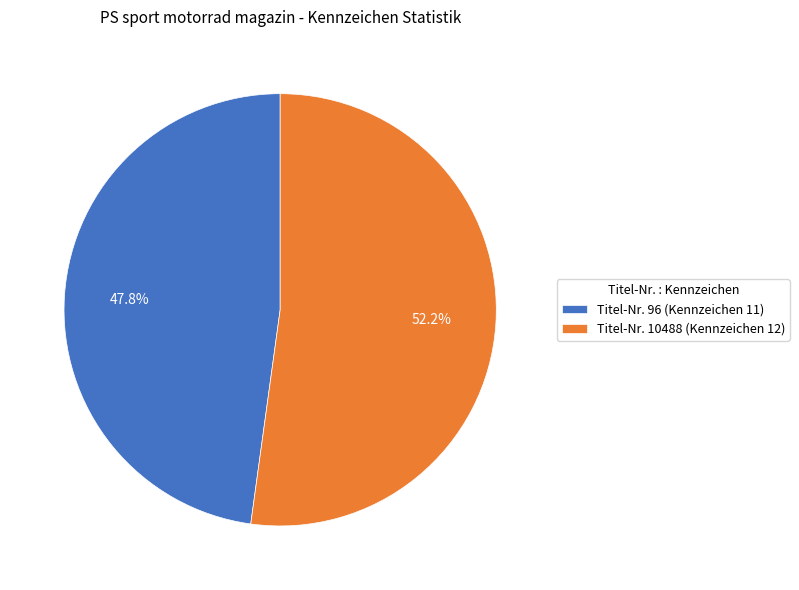

Is there a majority slice in this chart?

Yes